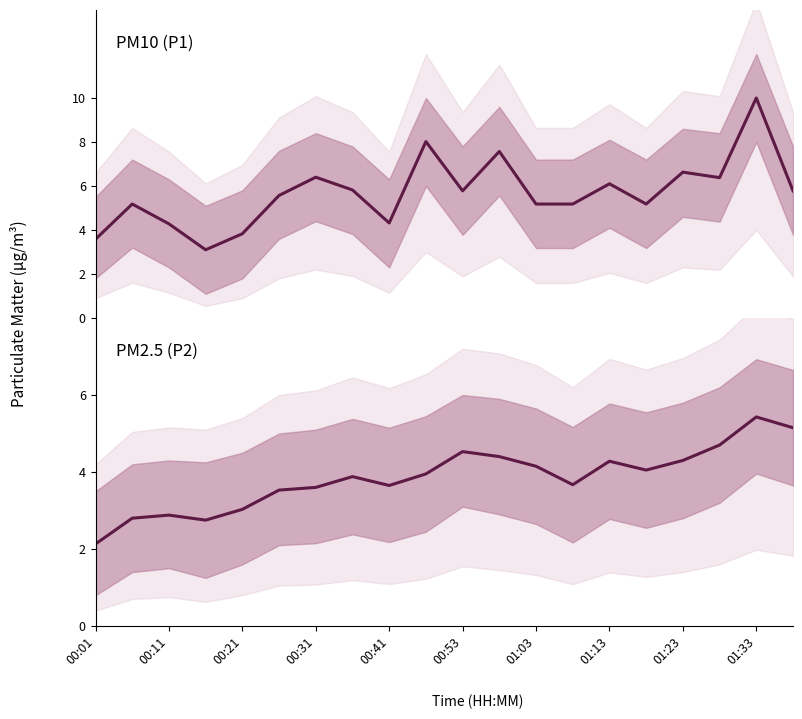

How many interior local peaks does the P1 series have?

7